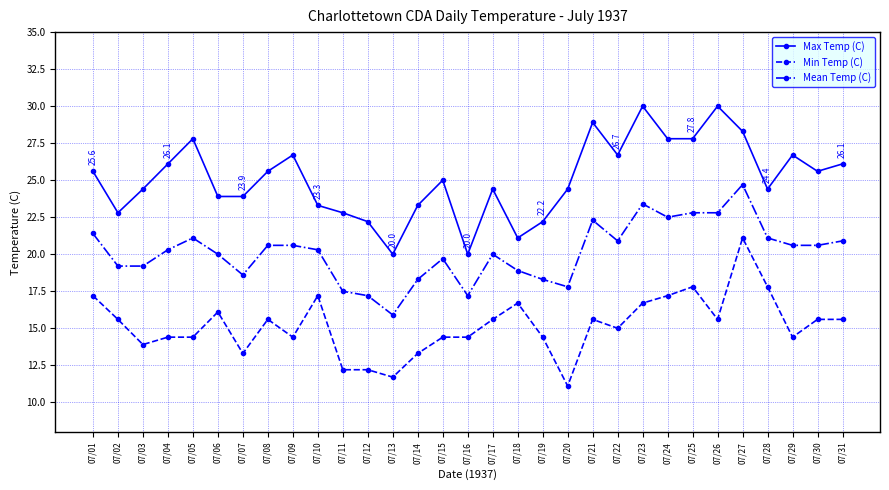

True or false: Max Temp (C) has more than 1 points higher than both neighbors.

True